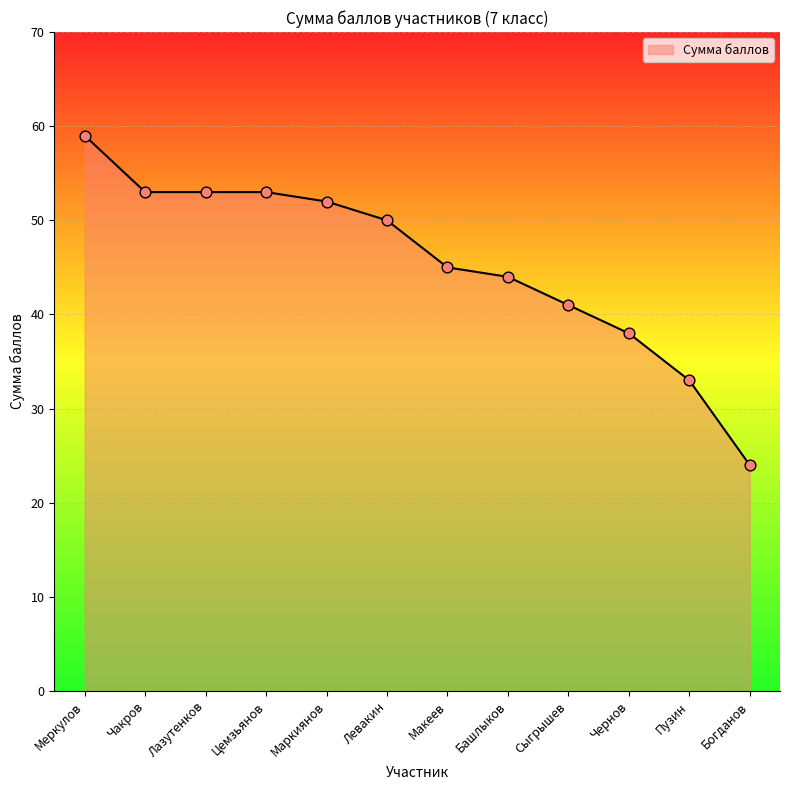

What is the change in value from Левакин to Богданов?

-26